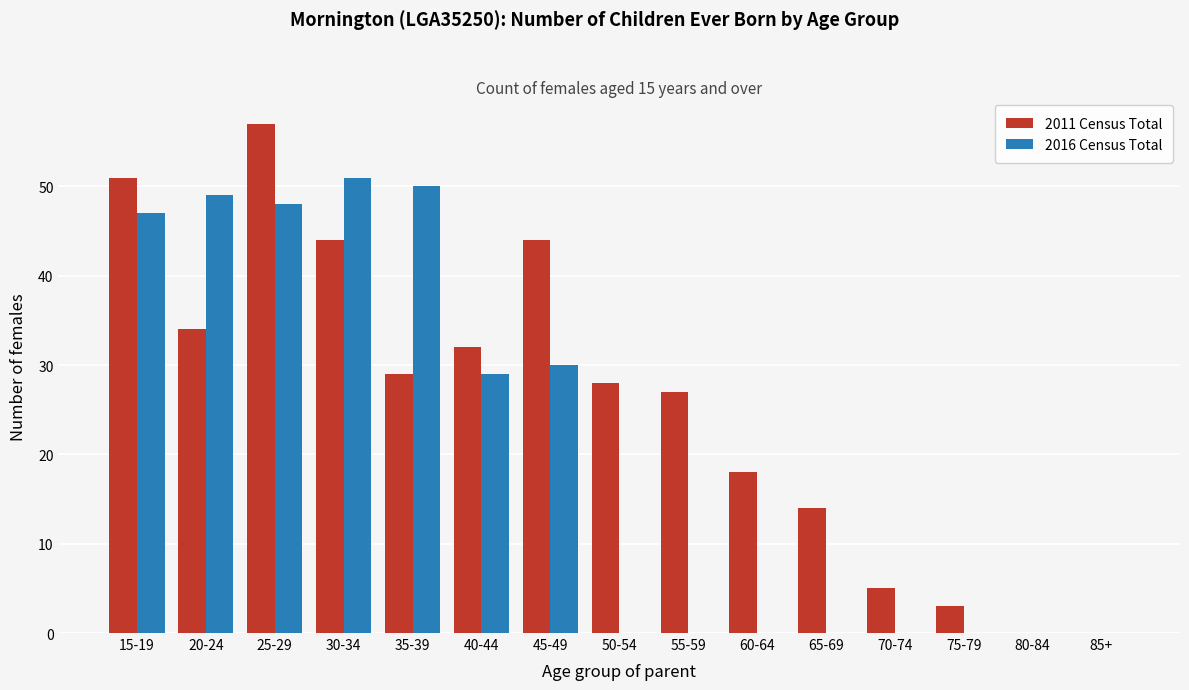

Reading left to right, extract all data points from this chart.

2011 Census Total: 15-19=51	20-24=34	25-29=57	30-34=44	35-39=29	40-44=32	45-49=44	50-54=28	55-59=27	60-64=18	65-69=14	70-74=5	75-79=3	80-84=0	85+=0
2016 Census Total: 15-19=47	20-24=49	25-29=48	30-34=51	35-39=50	40-44=29	45-49=30	50-54=0	55-59=0	60-64=0	65-69=0	70-74=0	75-79=0	80-84=0	85+=0